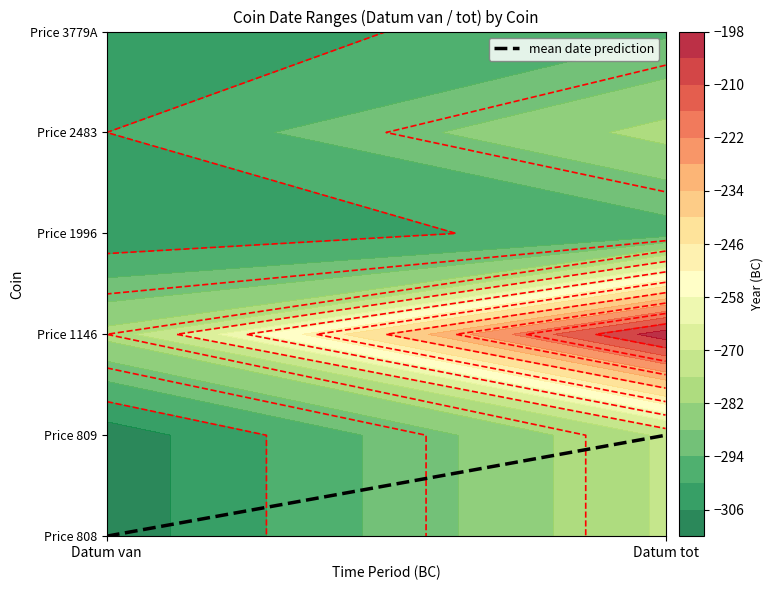

Rank the categories by value from highest to lowest.

Datum tot, Datum van